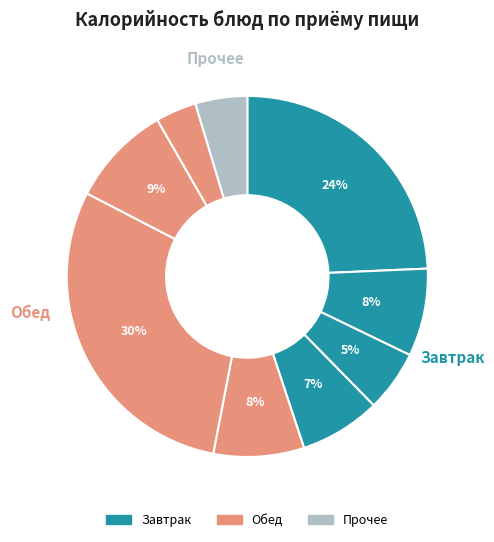

How many slices are in this pie chart?

9